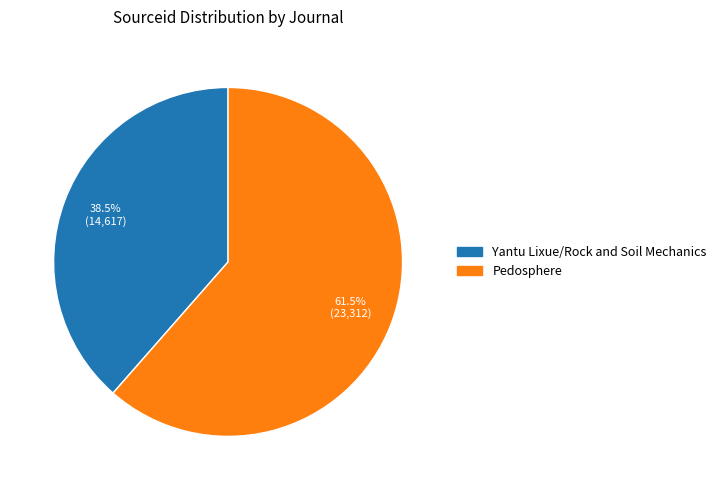

Is there any slice that represents more than half of the pie?

Yes